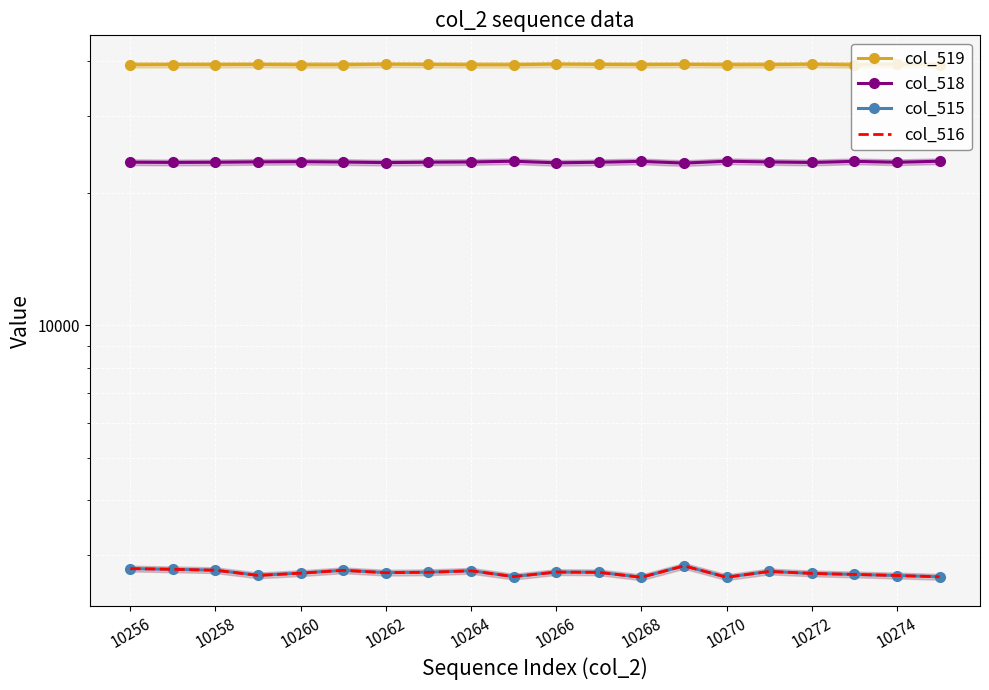

What position from the left is 19?

20